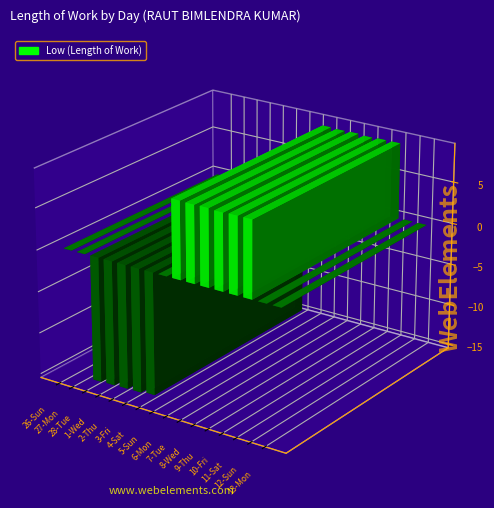

Reading left to right, what are all the values shown in this chart?

0.0	0.0	-15.0	-14.9	-14.8	-14.8	-14.6	0.0	9.1	9.1	9.1	9.0	9.1	9.1	0.0	0.0